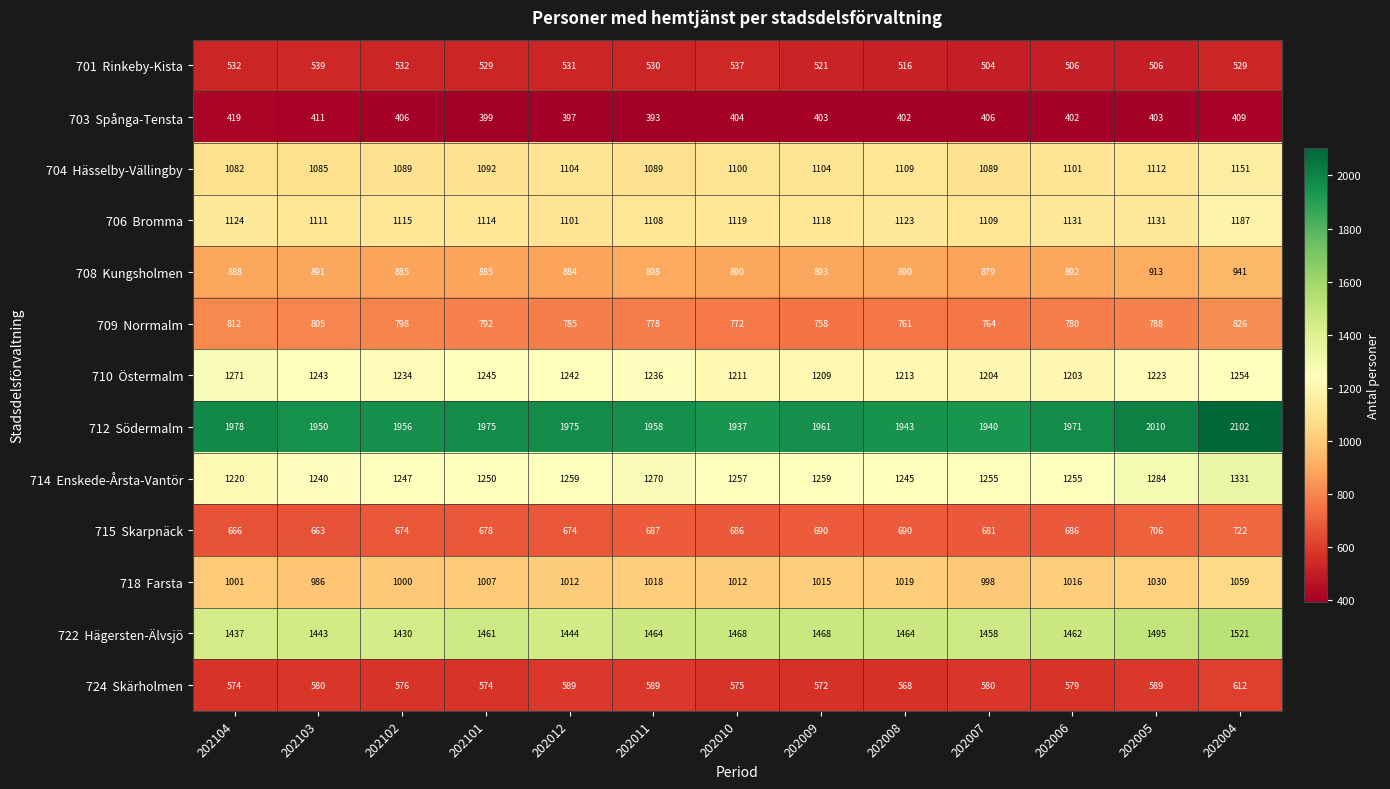

Count the number of categories in the chart.

13